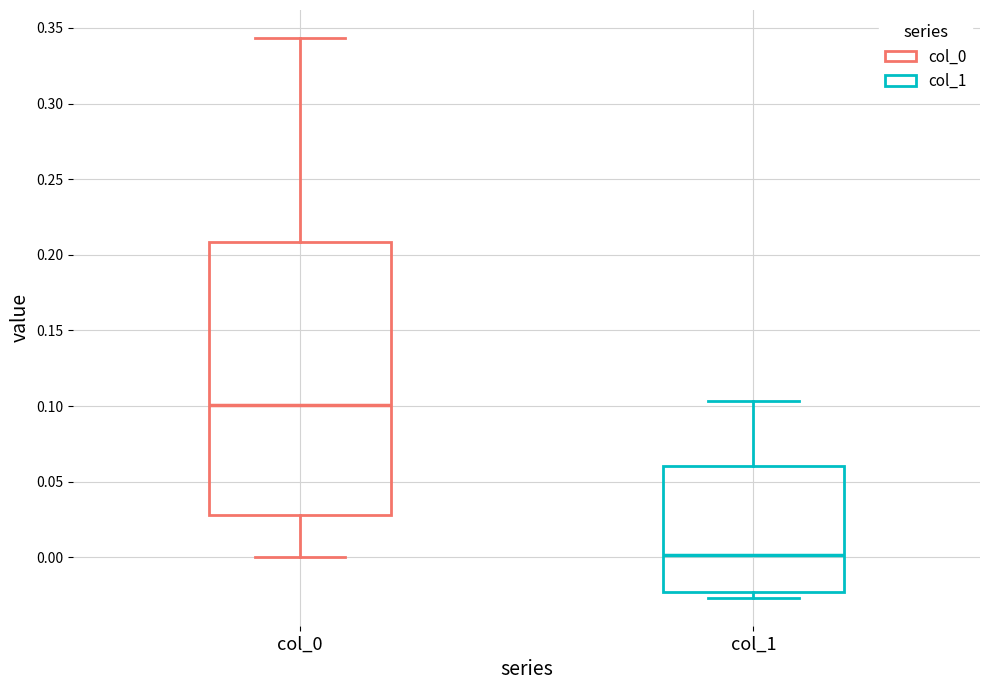

Reading left to right, transcribe this box plot: for each box, give where its median line is, the range the box spans, and where its two whiskers end, as read against the y-axis. The values are not printed on the chart, so give them approximately, as read against the axis.

col_0: median 0.100, box 0.030 to 0.210, whiskers 0.000 to 0.345
col_1: median 0.000, box -0.025 to 0.060, whiskers -0.025 (just below the box's lower edge) to 0.105